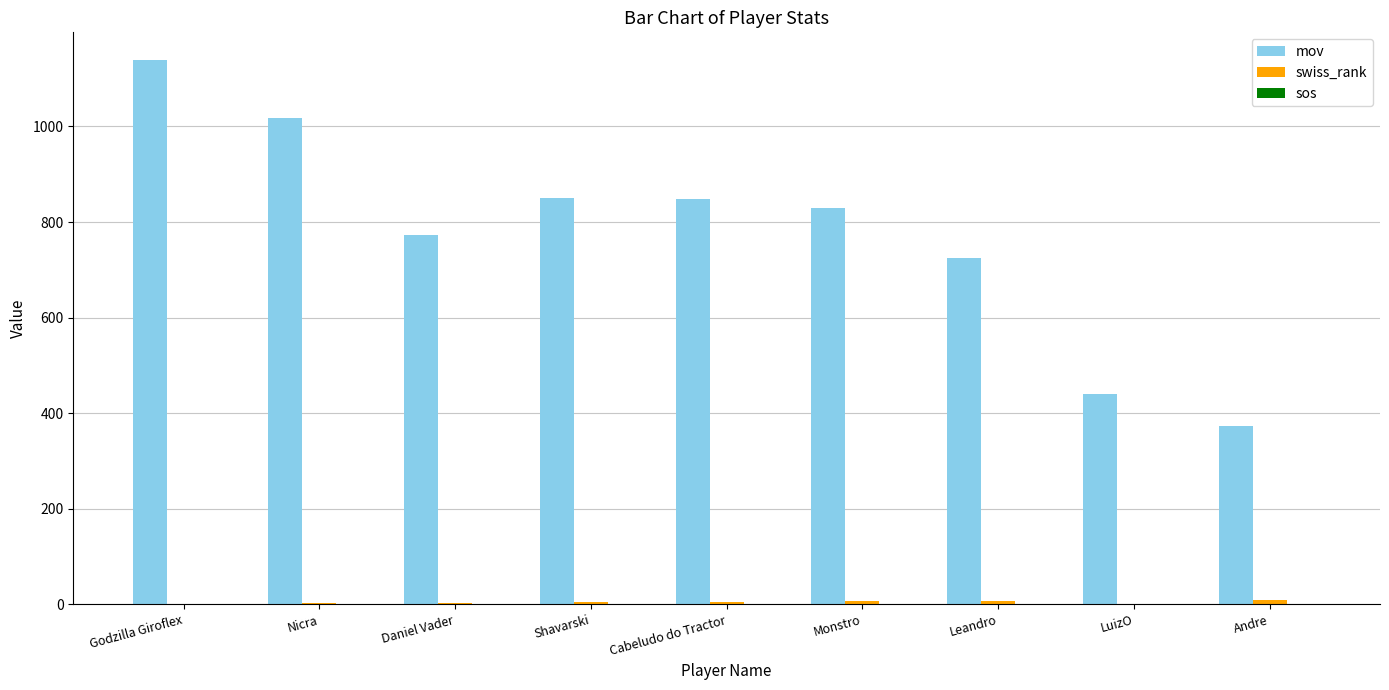

What is the greatest value displayed?

1140.0